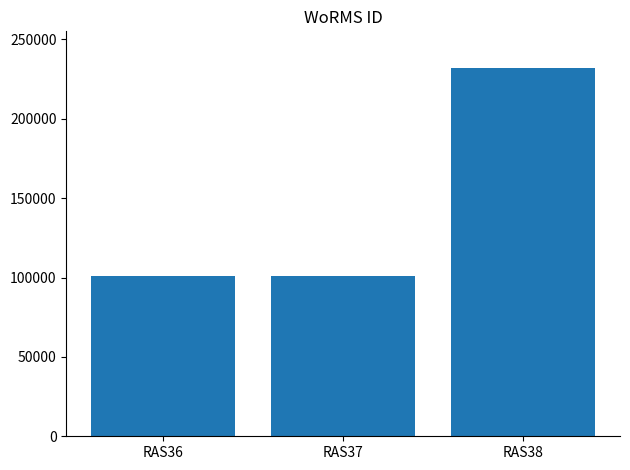

How many data points does each series have?

3